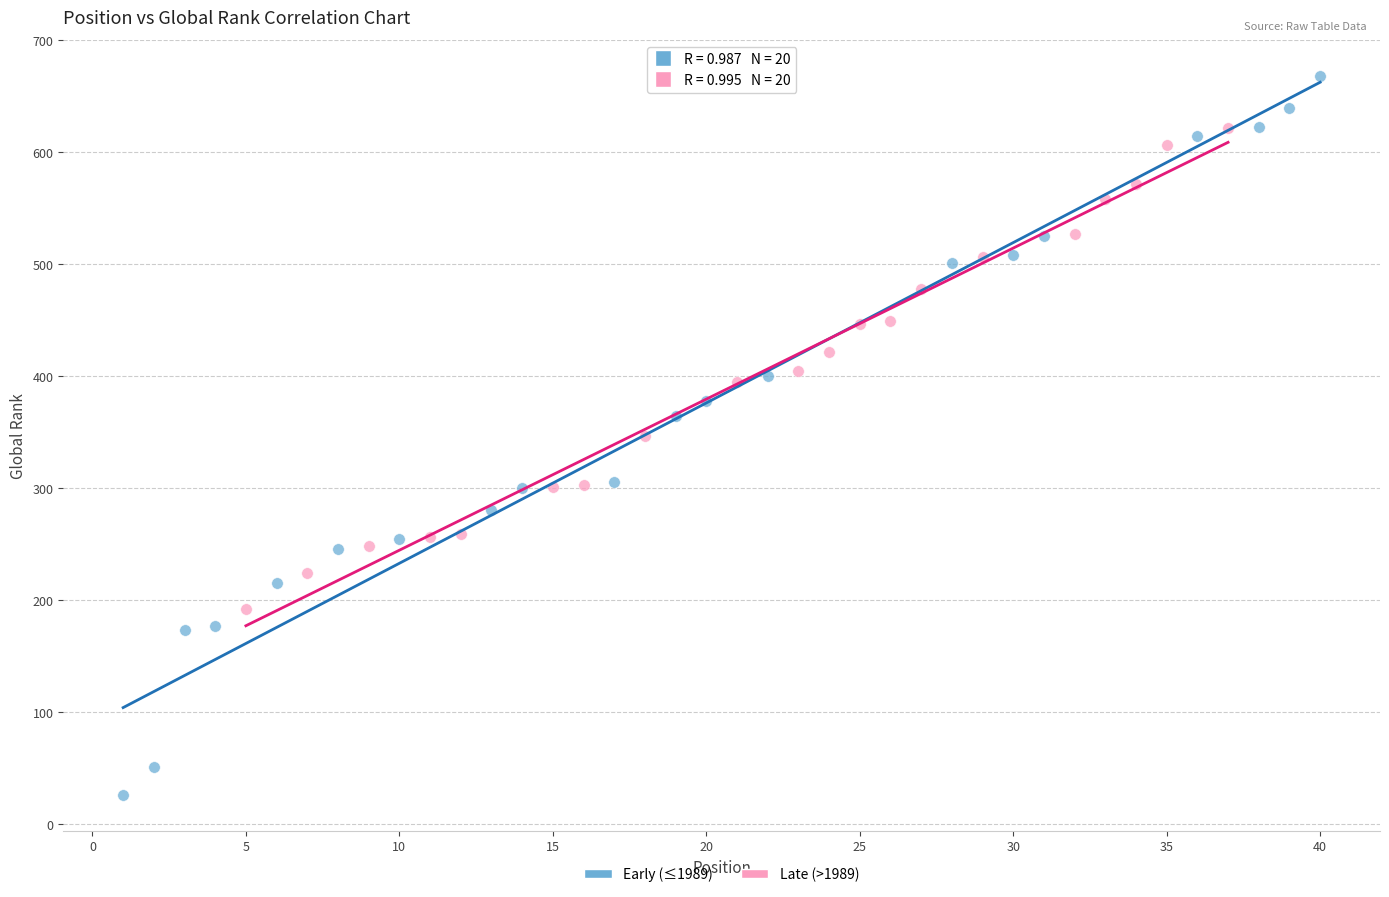

What are all the series names shown in the legend?

Early (≤1989), Late (>1989)